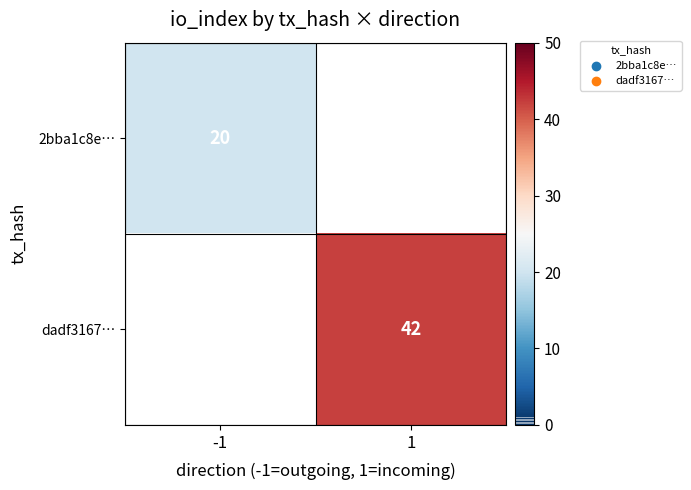

The value of dadf3167… at 1 is 65. True or false?

False